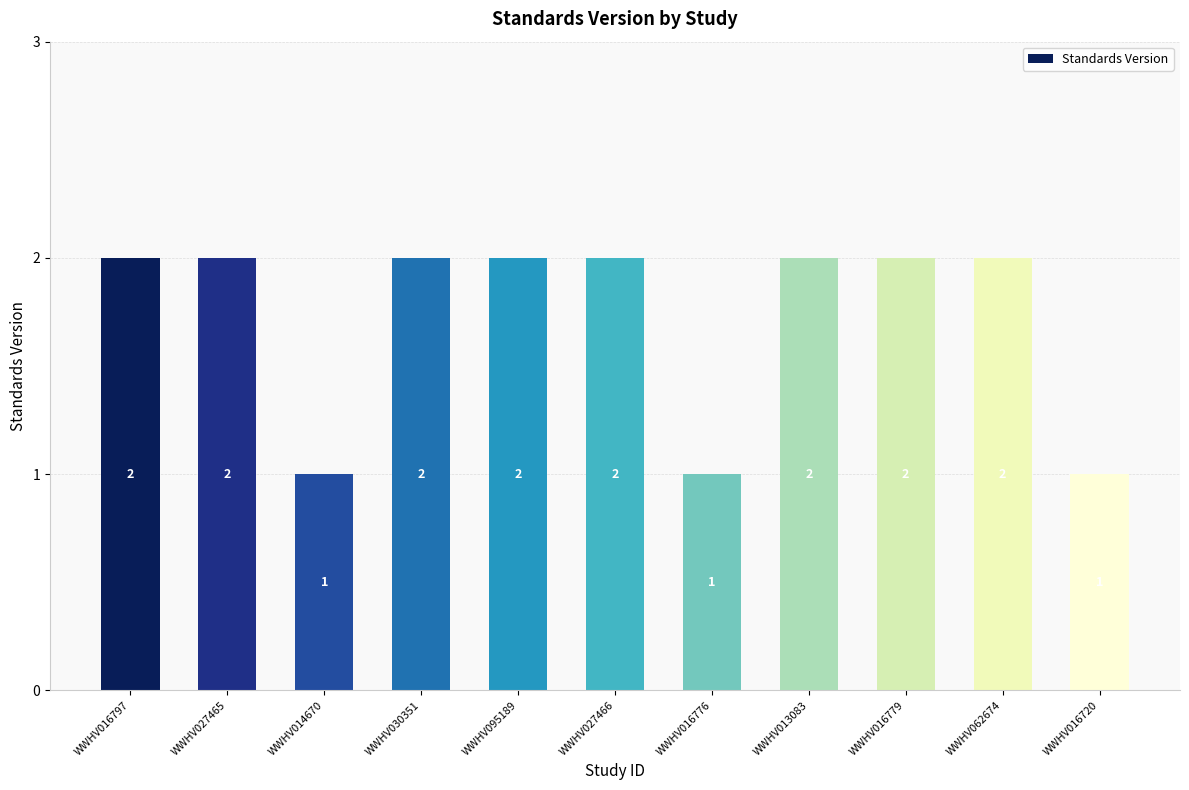

Which has a higher value, WWHV030351 or WWHV016720?

WWHV030351